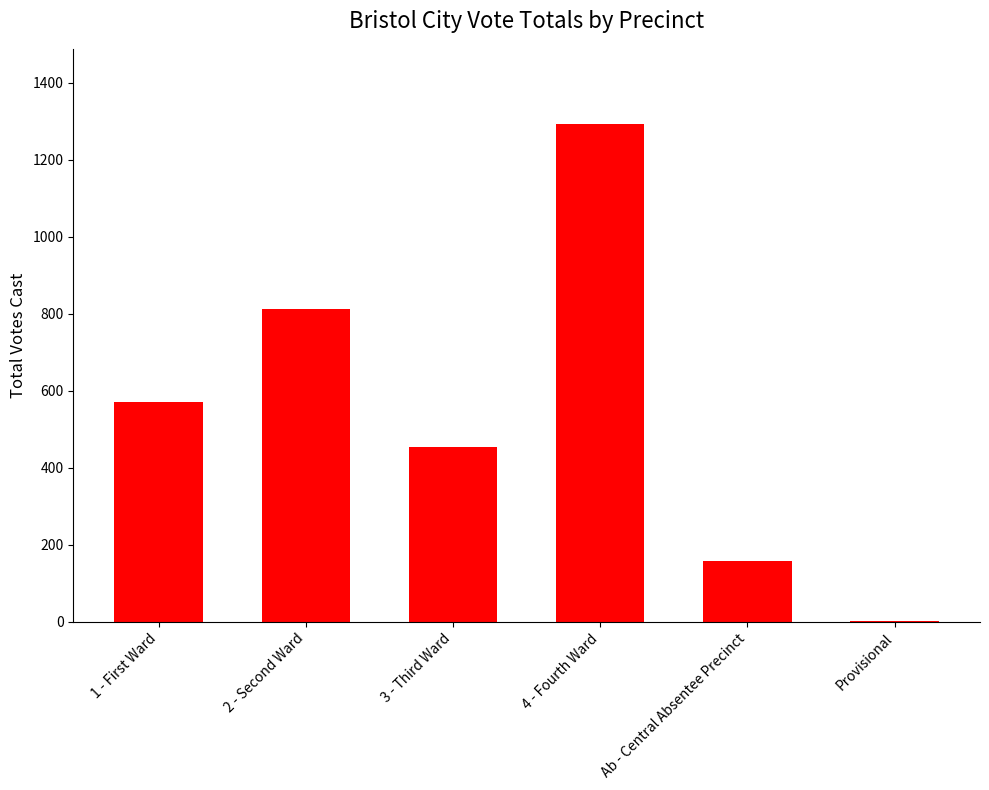

Which category has the highest value across all series?

4 - Fourth Ward